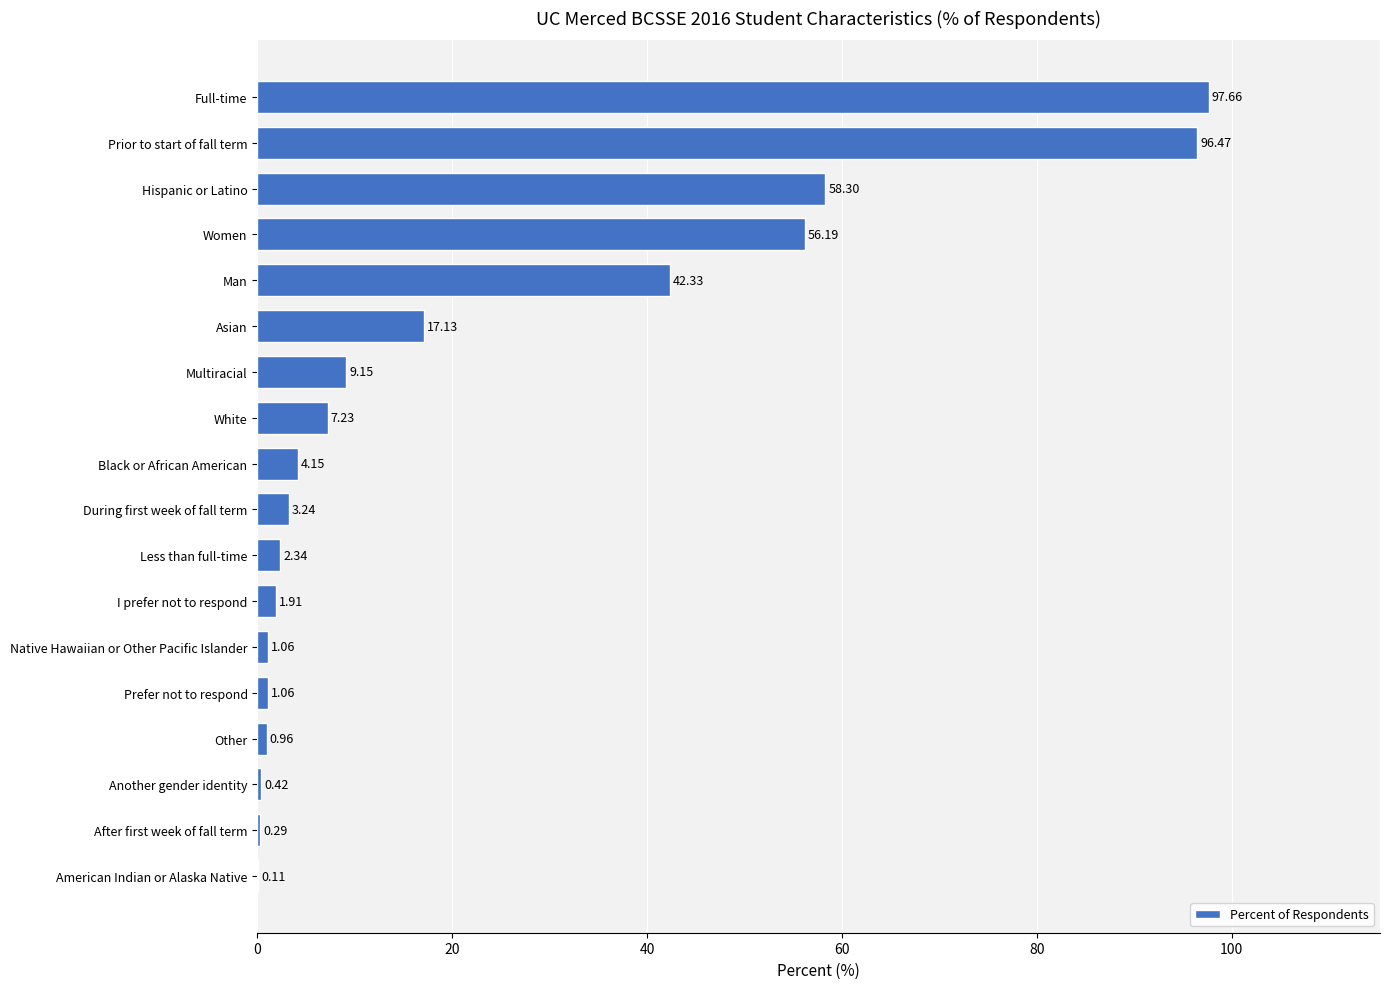

What is the sum of all values?

400.0